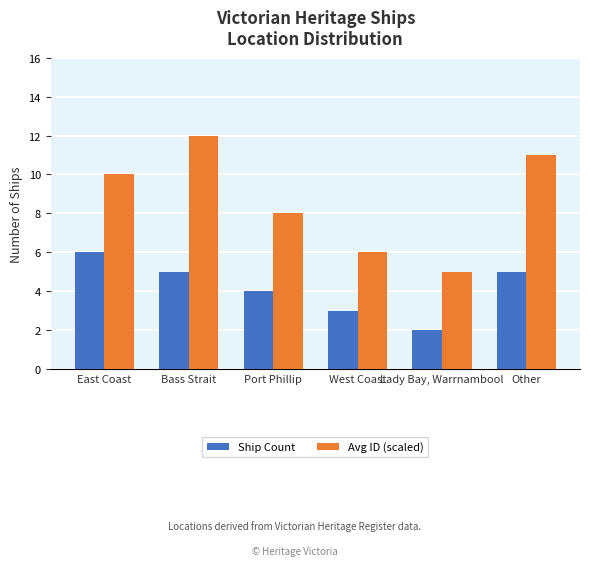

What is the highest value of the Ship Count series?

6